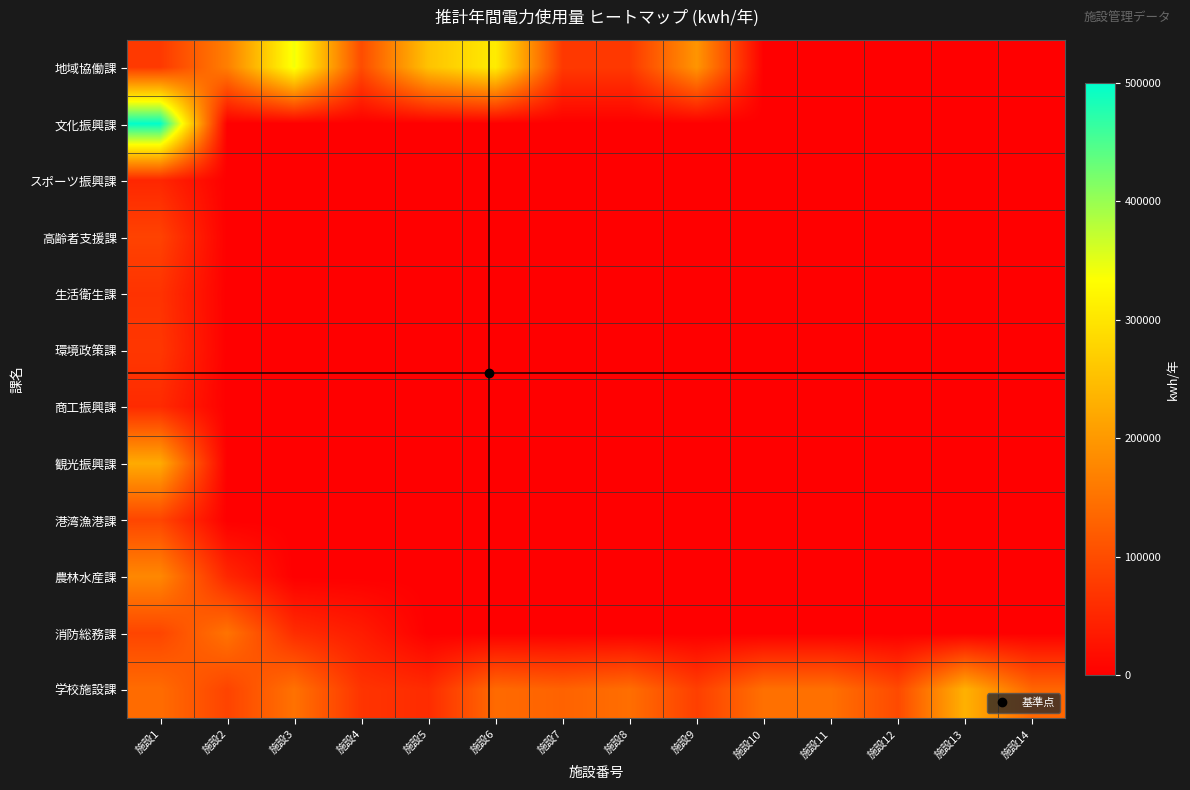

Reading left to right, transcribe all the data shown in this chart.

地域協働課: 施設1=75345	施設2=166110	施設3=341817	施設4=99878	施設5=254774	施設6=309310	施設7=75017	施設8=74916	施設9=195310	施設10=0	施設11=0	施設12=0	施設13=0	施設14=0
文化振興課: 施設1=499412	施設2=0	施設3=0	施設4=0	施設5=0	施設6=0	施設7=0	施設8=0	施設9=0	施設10=0	施設11=0	施設12=0	施設13=0	施設14=0
スポーツ振興課: 施設1=51170	施設2=0	施設3=0	施設4=0	施設5=0	施設6=0	施設7=0	施設8=0	施設9=0	施設10=0	施設11=0	施設12=0	施設13=0	施設14=0
高齢者支援課: 施設1=87389	施設2=0	施設3=0	施設4=0	施設5=0	施設6=0	施設7=0	施設8=0	施設9=0	施設10=0	施設11=0	施設12=0	施設13=0	施設14=0
生活衛生課: 施設1=67059	施設2=0	施設3=0	施設4=0	施設5=0	施設6=0	施設7=0	施設8=0	施設9=0	施設10=0	施設11=0	施設12=0	施設13=0	施設14=0
環境政策課: 施設1=72271	施設2=0	施設3=0	施設4=0	施設5=0	施設6=0	施設7=0	施設8=0	施設9=0	施設10=0	施設11=0	施設12=0	施設13=0	施設14=0
商工振興課: 施設1=56095	施設2=0	施設3=0	施設4=0	施設5=0	施設6=0	施設7=0	施設8=0	施設9=0	施設10=0	施設11=0	施設12=0	施設13=0	施設14=0
観光振興課: 施設1=223955	施設2=0	施設3=0	施設4=0	施設5=0	施設6=0	施設7=0	施設8=0	施設9=0	施設10=0	施設11=0	施設12=0	施設13=0	施設14=0
港湾漁港課: 施設1=91033	施設2=0	施設3=0	施設4=0	施設5=0	施設6=0	施設7=0	施設8=0	施設9=0	施設10=0	施設11=0	施設12=0	施設13=0	施設14=0
農林水産課: 施設1=177682	施設2=51466	施設3=0	施設4=0	施設5=0	施設6=0	施設7=0	施設8=0	施設9=0	施設10=0	施設11=0	施設12=0	施設13=0	施設14=0
消防総務課: 施設1=91039	施設2=150977	施設3=59014	施設4=37421	施設5=0	施設6=0	施設7=0	施設8=0	施設9=0	施設10=0	施設11=0	施設12=0	施設13=0	施設14=0
学校施設課: 施設1=141600	施設2=88914	施設3=148989	施設4=68666	施設5=57548	施設6=139317	施設7=129346	施設8=144202	施設9=83091	施設10=146799	施設11=147067	施設12=97159	施設13=231884	施設14=133895